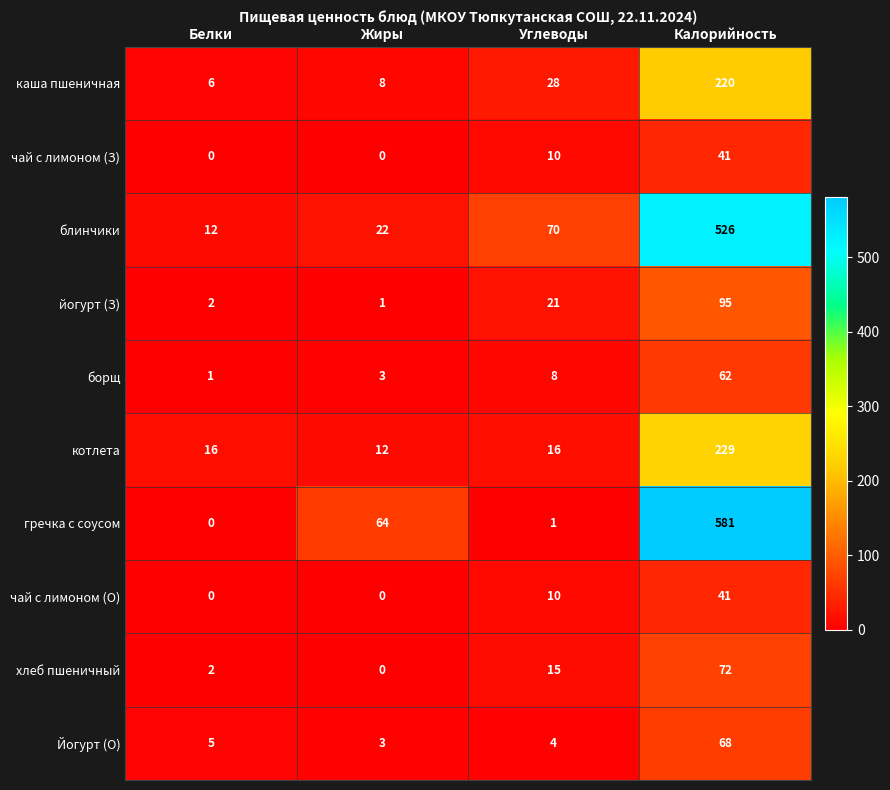

Where is каша пшеничная nearest to the value 113?

Углеводы